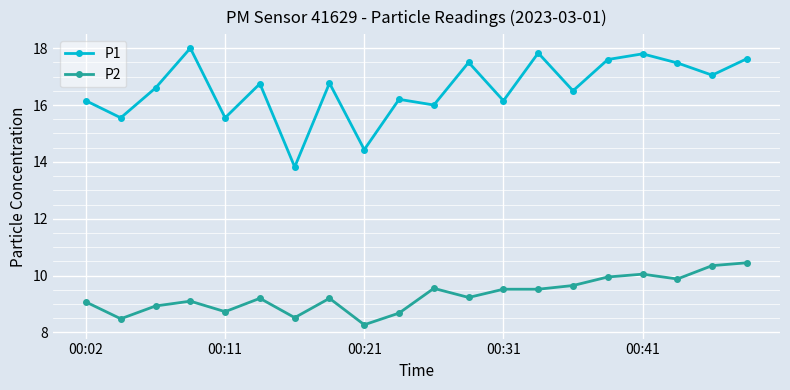

What is the value of the P2 point at the 10th from the left?

8.7